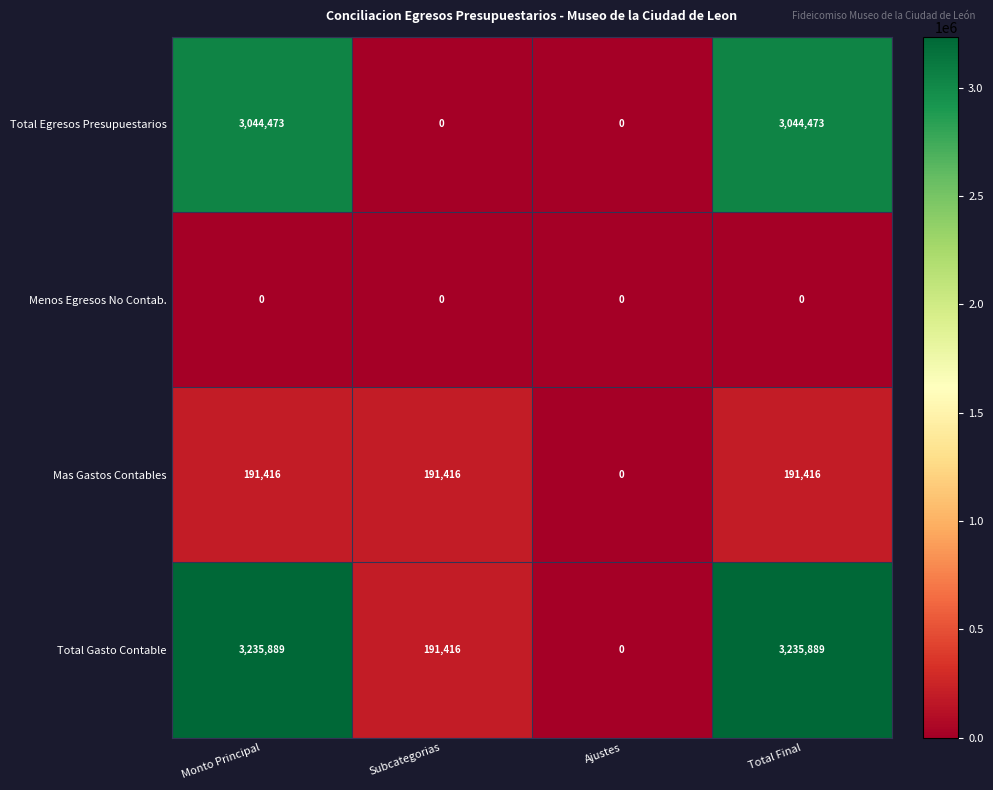

Reading right to left, list all the values displayed in this chart.

Total Egresos Presupuestarios: 3044473	0	0	3044473
Menos Egresos No Contab.: 0	0	0	0
Mas Gastos Contables: 191416	0	191416	191416
Total Gasto Contable: 3235889	0	191416	3235889